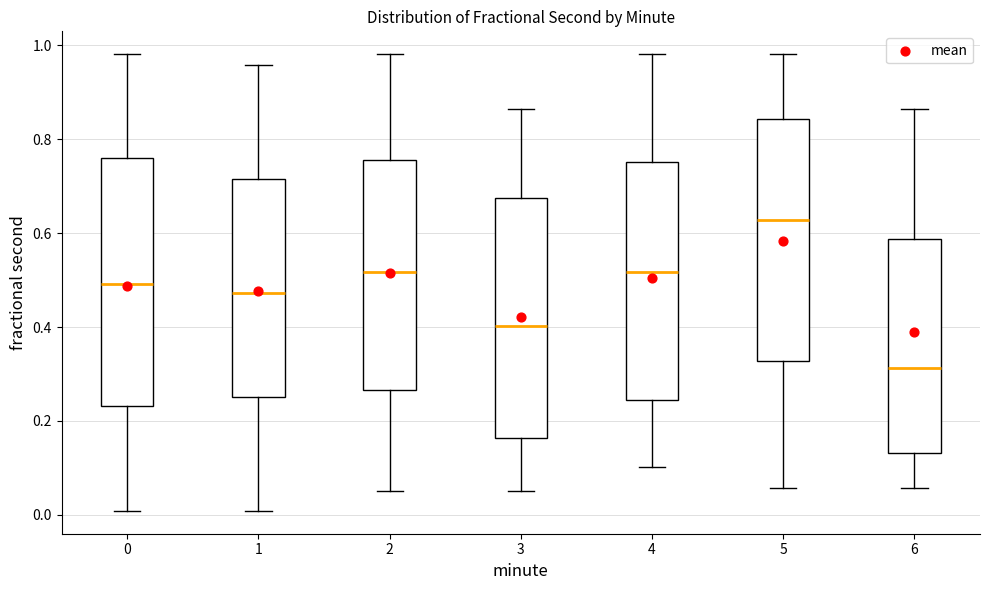

Which box has the highest median line?

5